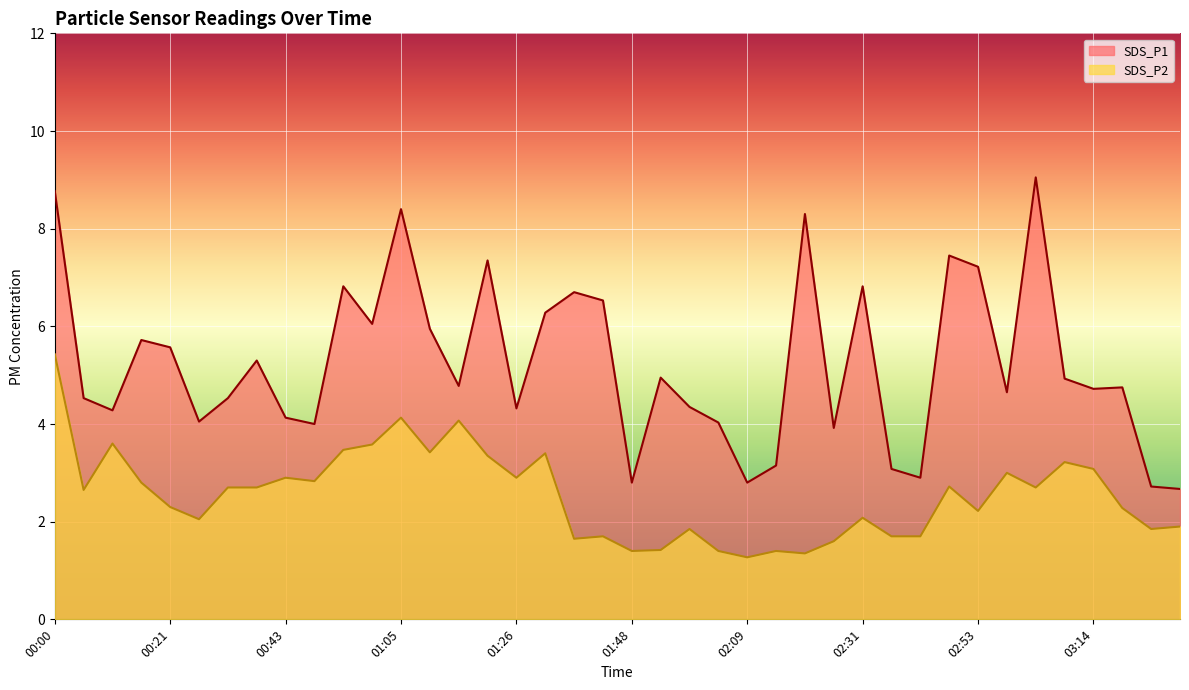

List the series in order of their peak value, highest first.

SDS_P1, SDS_P2